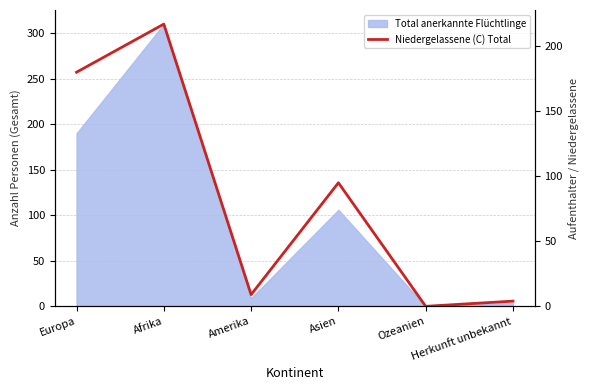

What is the value of the 4th point from the left?

95